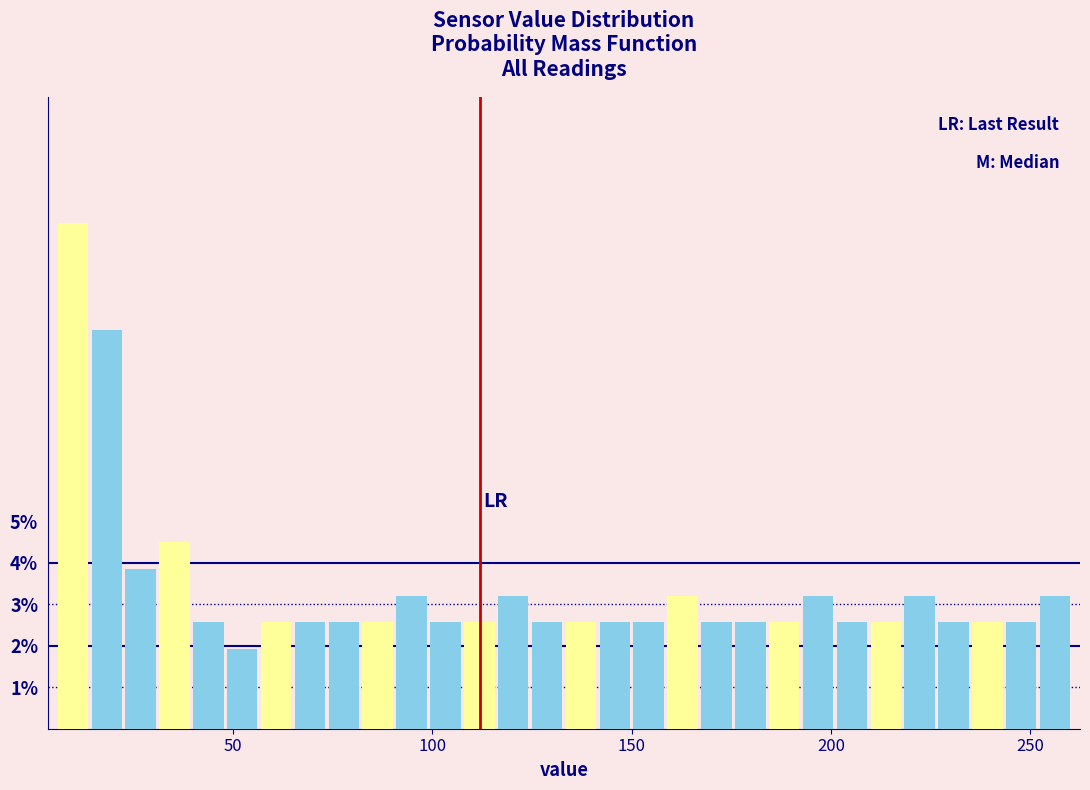

Around what value on the x-axis is the tallest bar? Give the approximate position of its centre, as read against the axis.

10